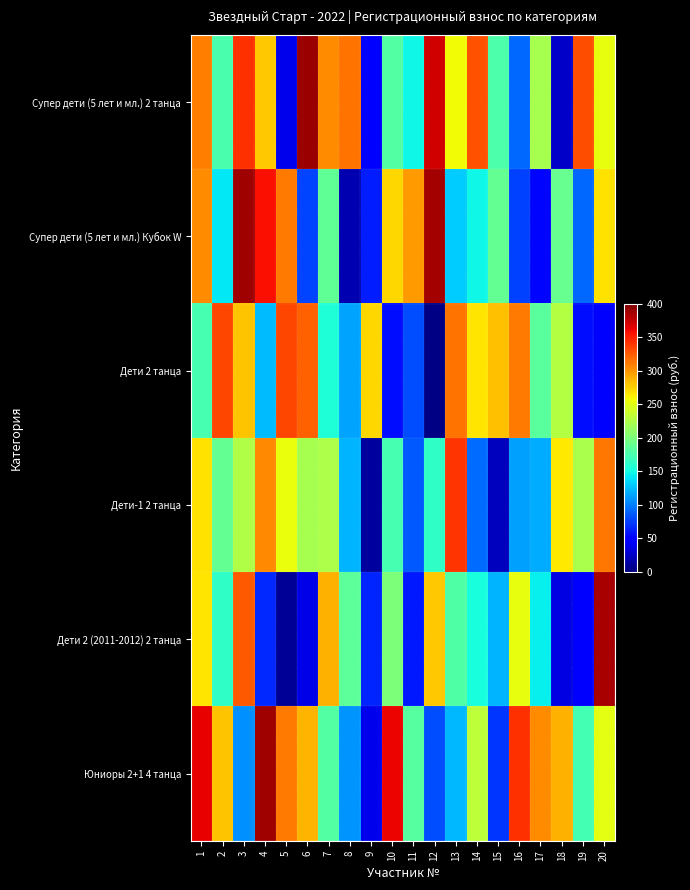

Reading left to right, transcribe all the data shown in this chart.

Супер дети (5 лет и мл.) 2 танца: 1=309.6	2=175.6	3=343.4	4=278.9	5=37.7	6=390.2	7=304.5	8=314.4	9=51.2	10=180.2	11=148.3	12=370.7	13=257.5	14=329.1	15=177.4	16=90.9	17=221.8	18=25.5	19=331.1	20=252.7
Супер дети (5 лет и мл.) Кубок W: 1=303.2	2=141.8	3=388.3	4=357.2	5=311.4	6=77.9	7=186.7	8=17.5	9=61.7	10=273.2	11=297.9	12=387.0	13=130.3	14=148.2	15=187.8	16=75.8	17=52.0	18=190.3	19=90.8	20=267.9
Дети 2 танца: 1=174.9	2=333.1	3=280.1	4=124.9	5=332.9	6=321.9	7=155.0	8=115.3	9=273.0	10=55.9	11=80.0	12=2.9	13=314.8	14=265.9	15=282.1	16=312.3	17=183.6	18=227.5	19=55.9	20=45.8
Дети-1 2 танца: 1=267.4	2=188.4	3=226.1	4=306.0	5=253.9	6=221.4	7=223.7	8=121.6	9=12.3	10=174.7	11=85.8	12=163.4	13=341.4	14=93.6	15=23.3	16=112.6	17=117.4	18=264.8	19=222.8	20=313.6
Дети 2 (2011-2012) 2 танца: 1=265.7	2=162.6	3=325.6	4=66.8	5=9.1	6=36.0	7=288.9	8=184.8	9=64.5	10=200.4	11=60.9	12=278.5	13=178.5	14=152.4	15=120.6	16=252.1	17=144.7	18=35.1	19=47.2	20=384.8
Юниоры 2+1 4 танца: 1=363.4	2=279.9	3=106.3	4=387.7	5=311.5	6=286.8	7=179.7	8=108.9	9=38.6	10=361.0	11=182.3	12=80.9	13=122.4	14=231.7	15=70.7	16=342.6	17=303.4	18=287.8	19=172.8	20=250.9